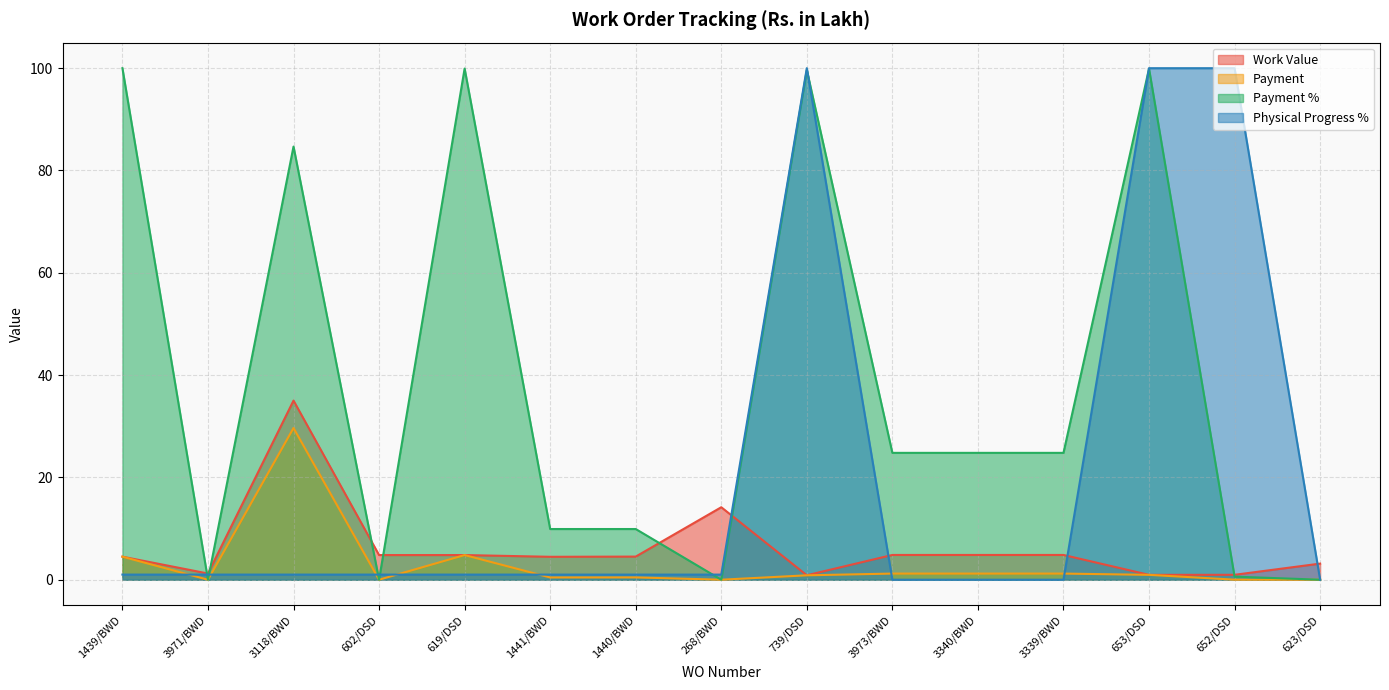

Which series has the largest range (max minus min)?

Payment %